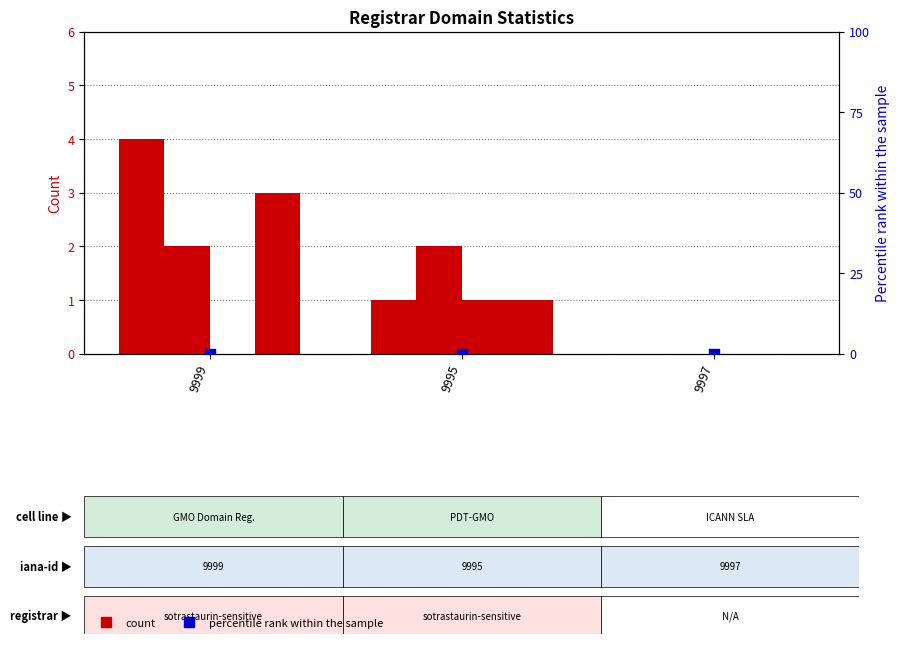

Which series has the widest spread of Y values?

total-domains